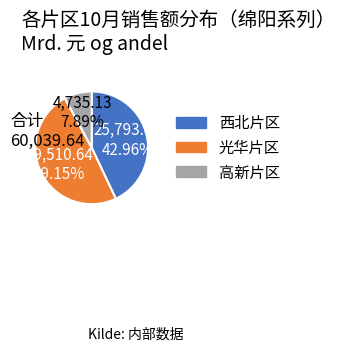

Is 西北片区 the majority of the pie?

No